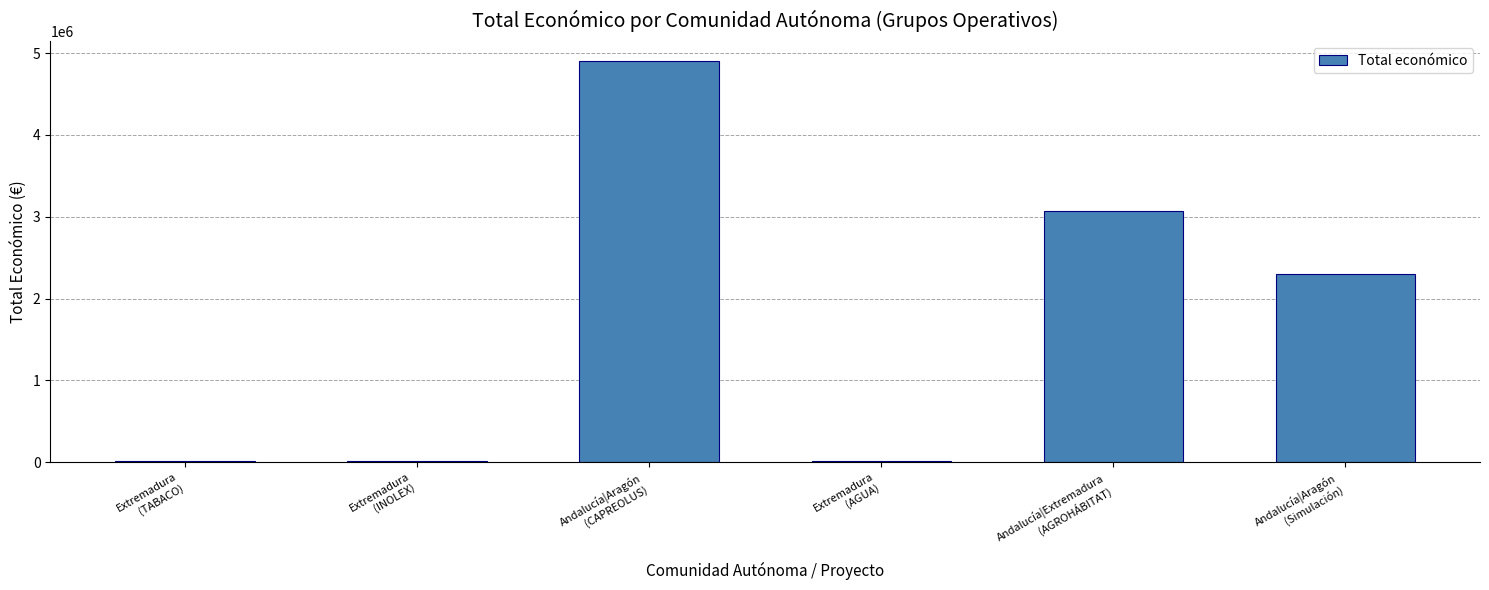

Count the number of data series in this chart.

1